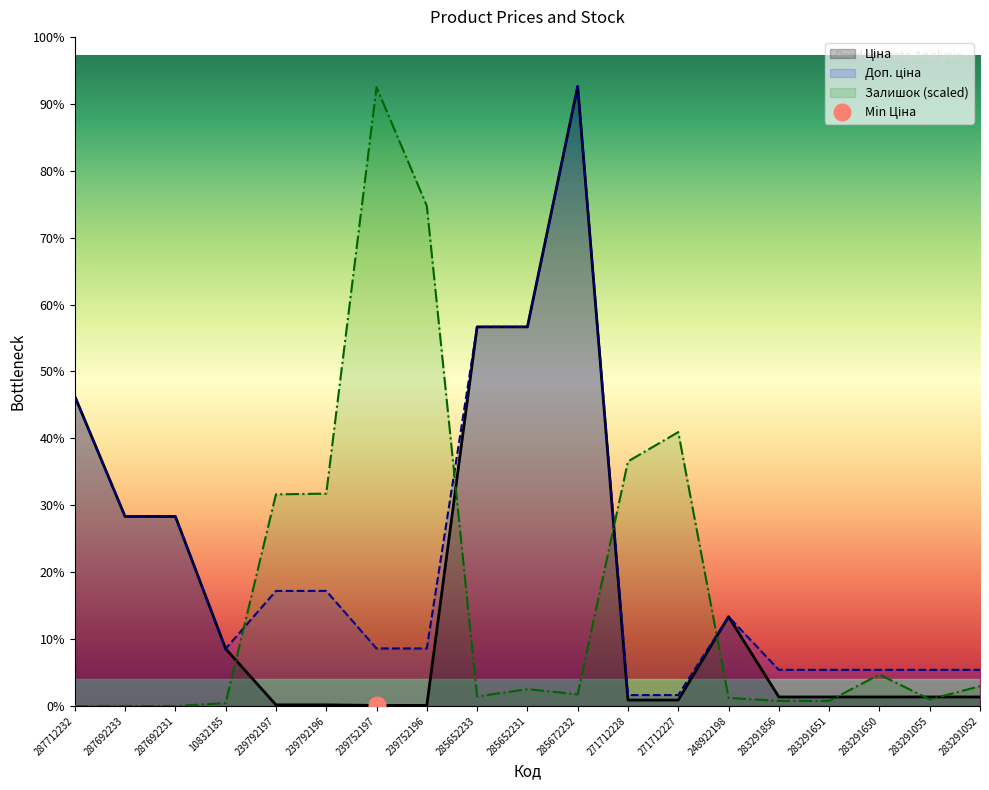

What is the sum of the Залишок values at 285652231 and 285672232?

2832.1